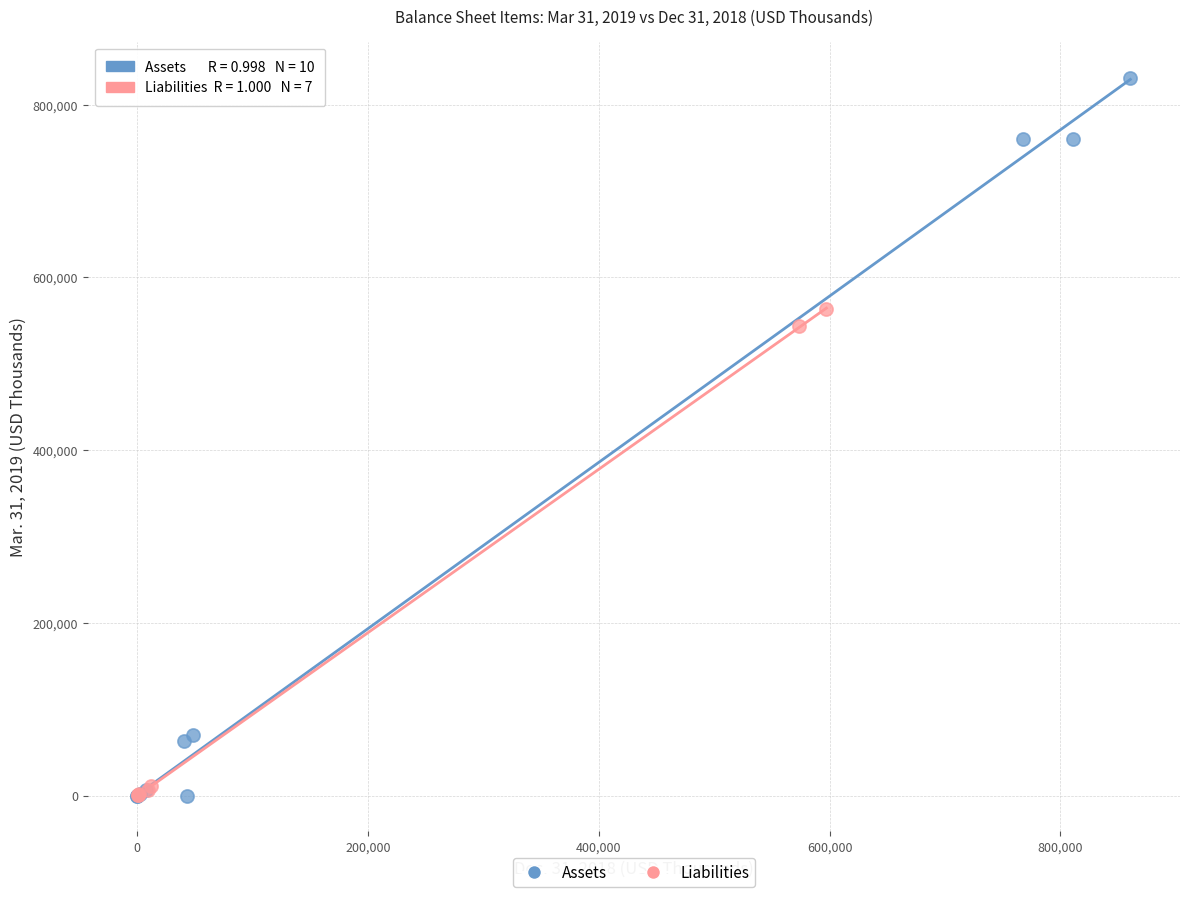

Which series reaches the maximum Y coordinate?

Assets